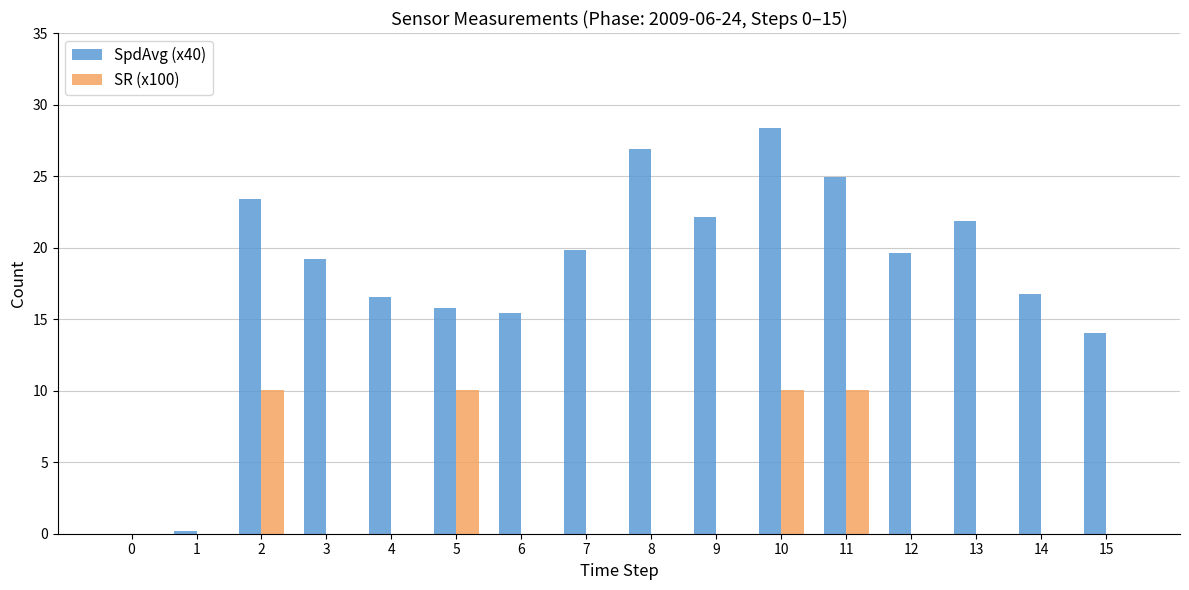

At which category is the sum across all series the highest?

10